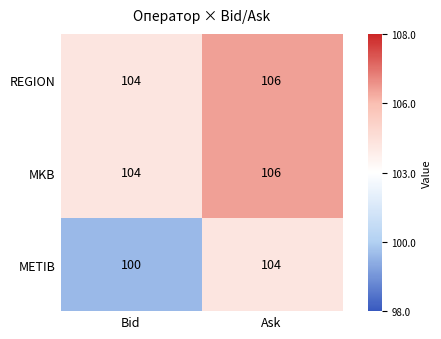

List the labels in order of METIB value, largest first.

Ask, Bid